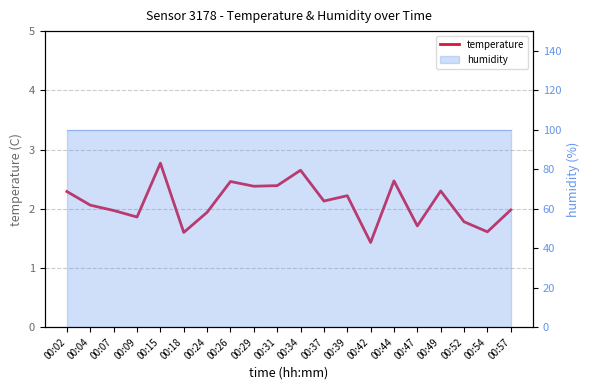

Rank the categories by value from highest to lowest.

00:15, 00:34, 00:44, 00:26, 00:31, 00:29, 00:49, 00:02, 00:39, 00:37, 00:04, 00:57, 00:07, 00:24, 00:09, 00:52, 00:47, 00:54, 00:18, 00:42